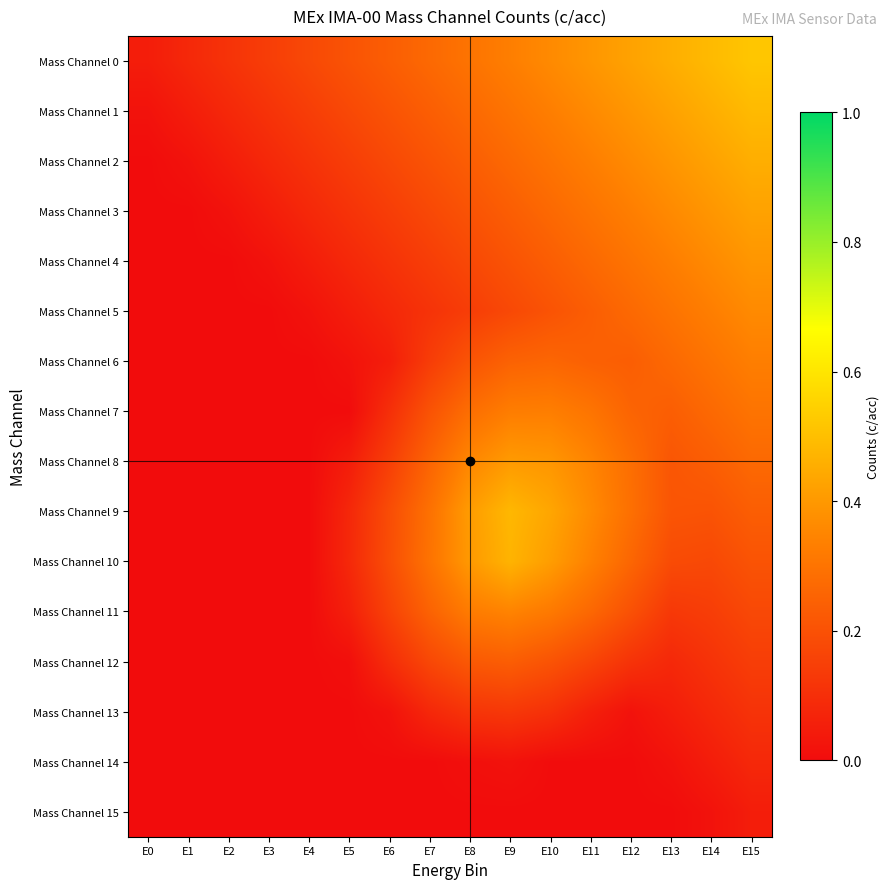

Between E11 and E8, which is larger?

E11